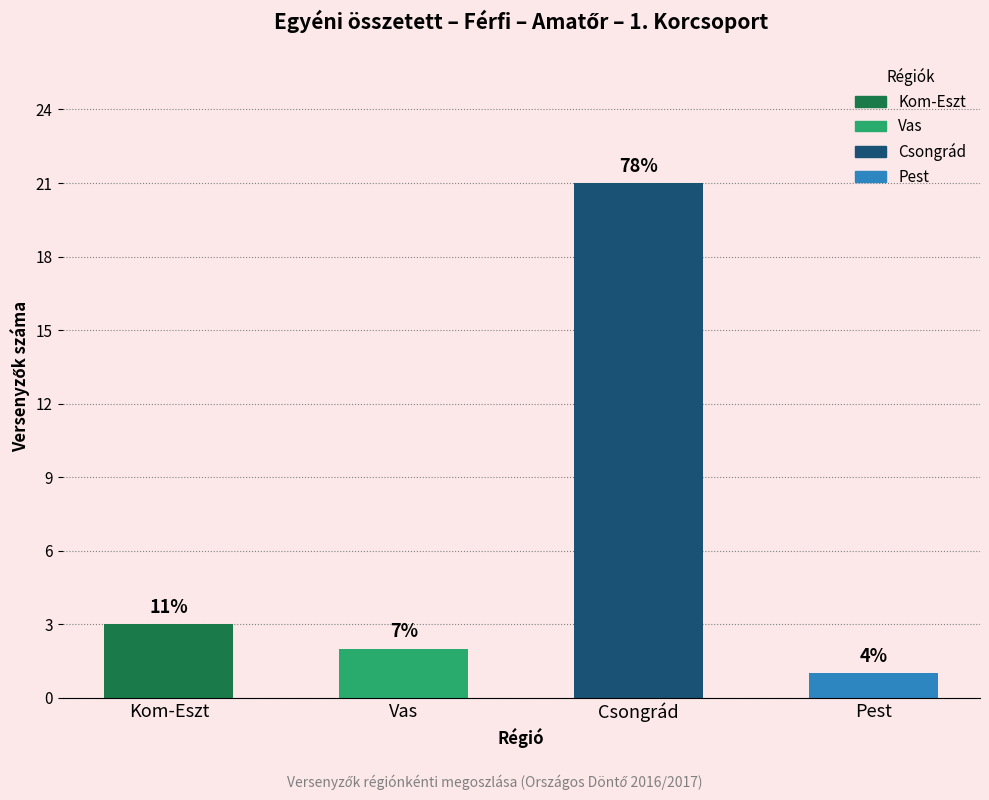

Rank the categories by value from highest to lowest.

Csongrád, Kom-Eszt, Vas, Pest